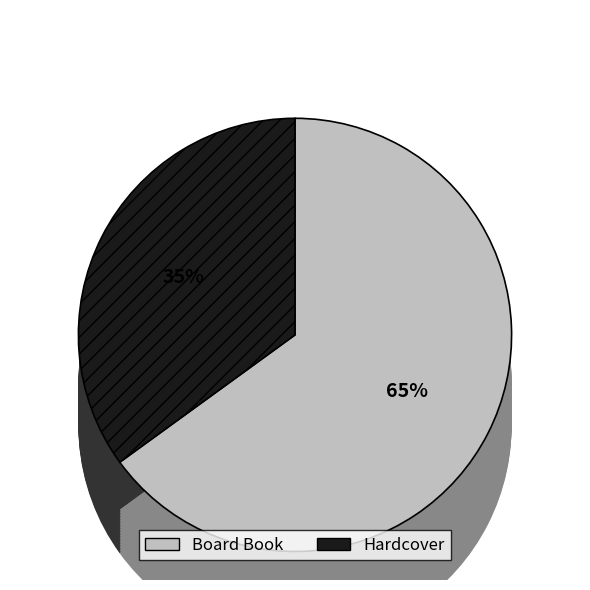

To the nearest percent, what is the combined percentage of Hardcover and Board Book?

100%